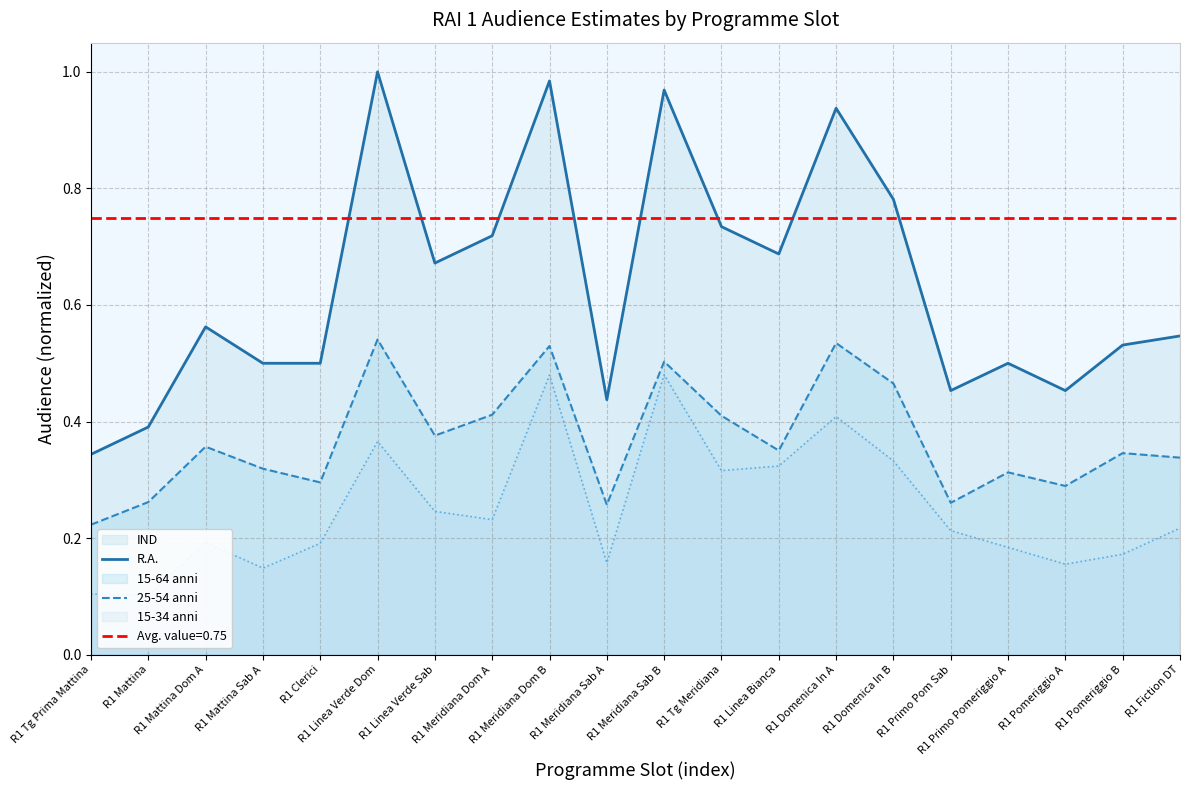

The 25-54 anni series shows 0.2 at R1 Meridiana Dom A. True or false?

False